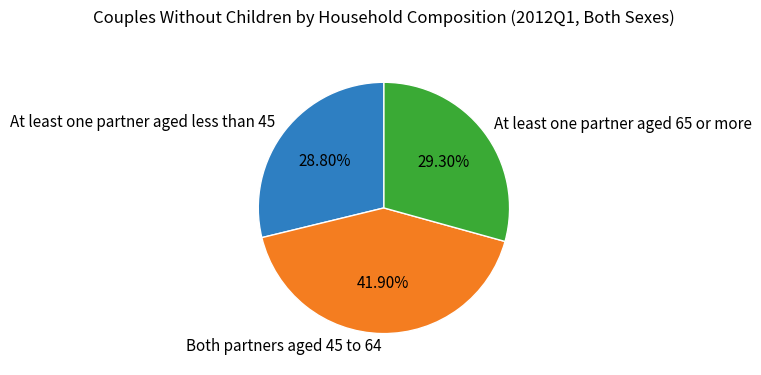

What percentage is the At least one partner aged 65 or more slice, to the nearest percent?

29%